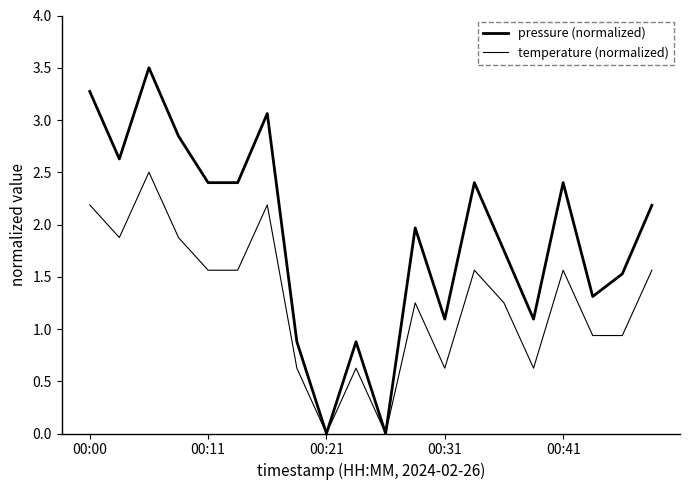

Rank the series by their maximum value, from highest to lowest.

pressure (normalized), temperature (normalized)